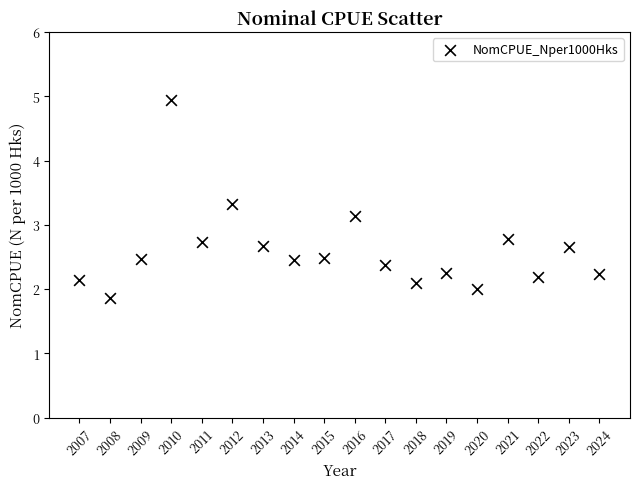

What is the range of Y values (max minus min)?

3.1